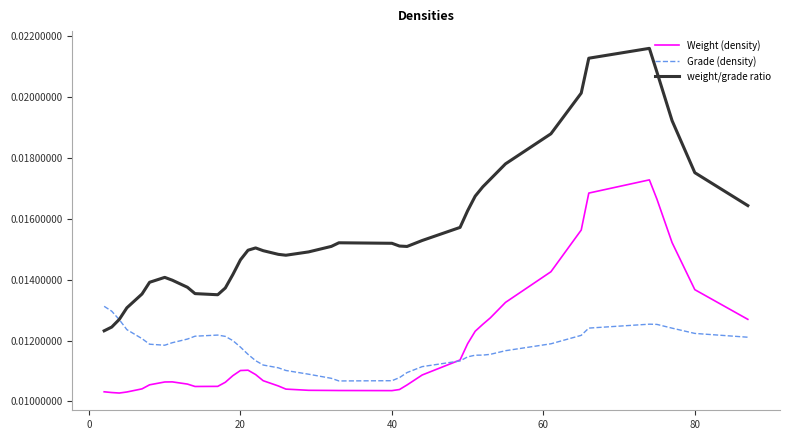

At how many categories does at least one series exceed 0?

40